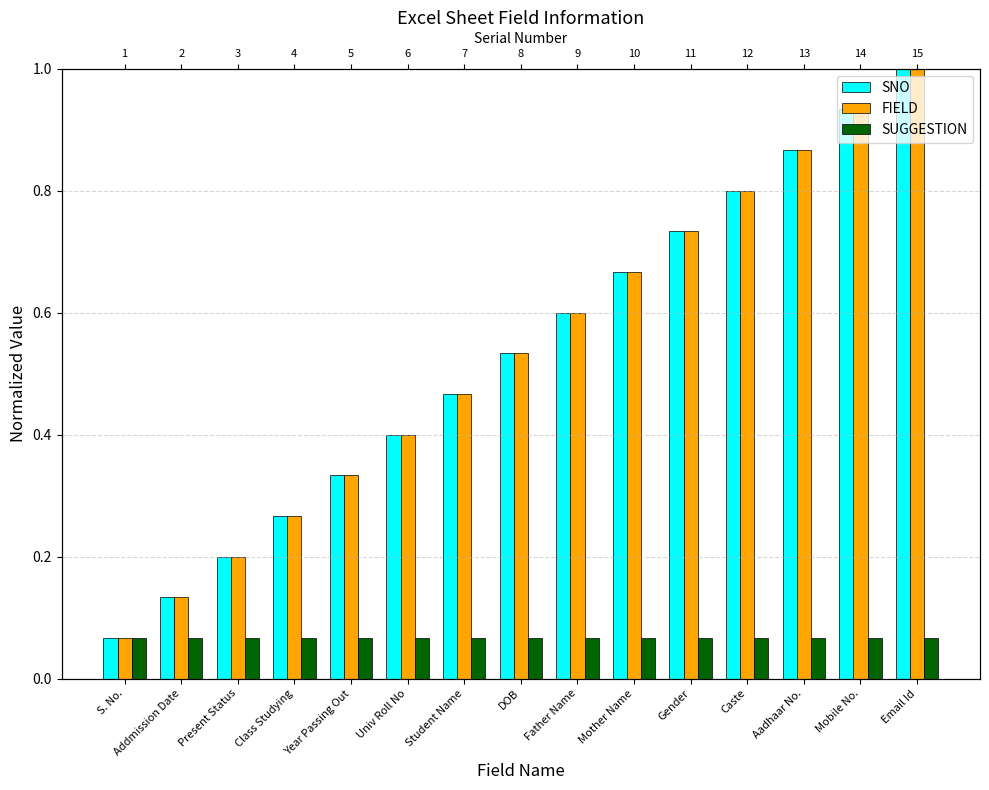

How many groups of bars are there?

15